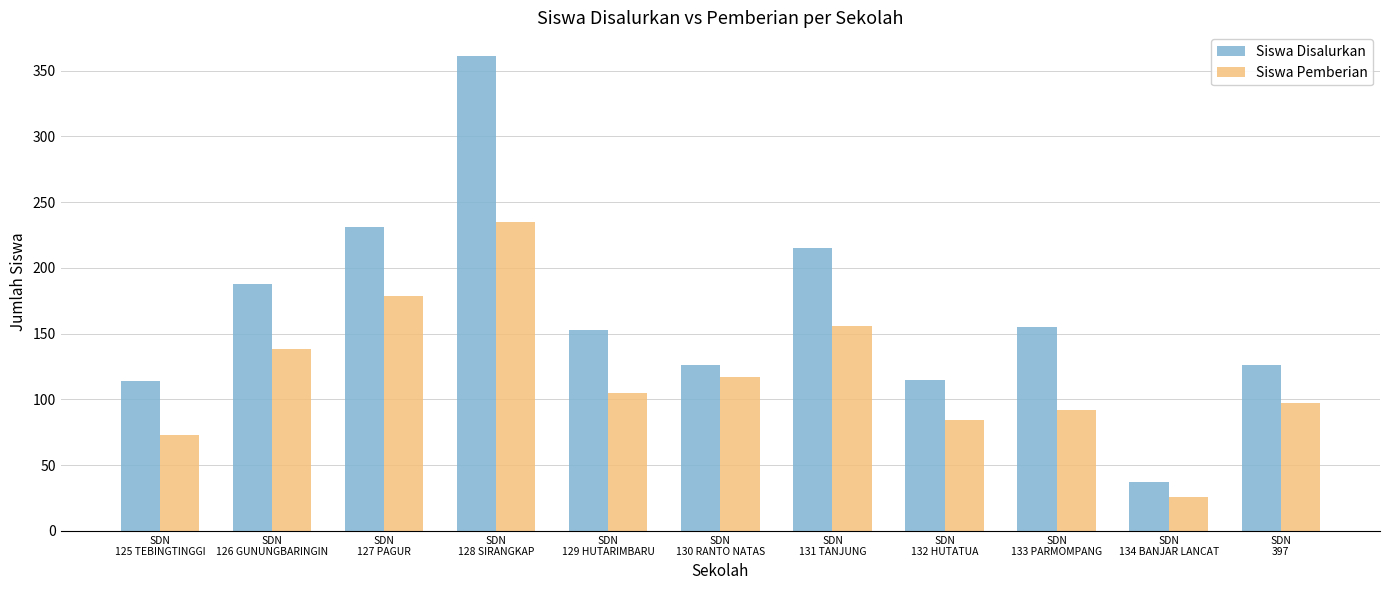

What is the sum of all Siswa Disalurkan values?

1821